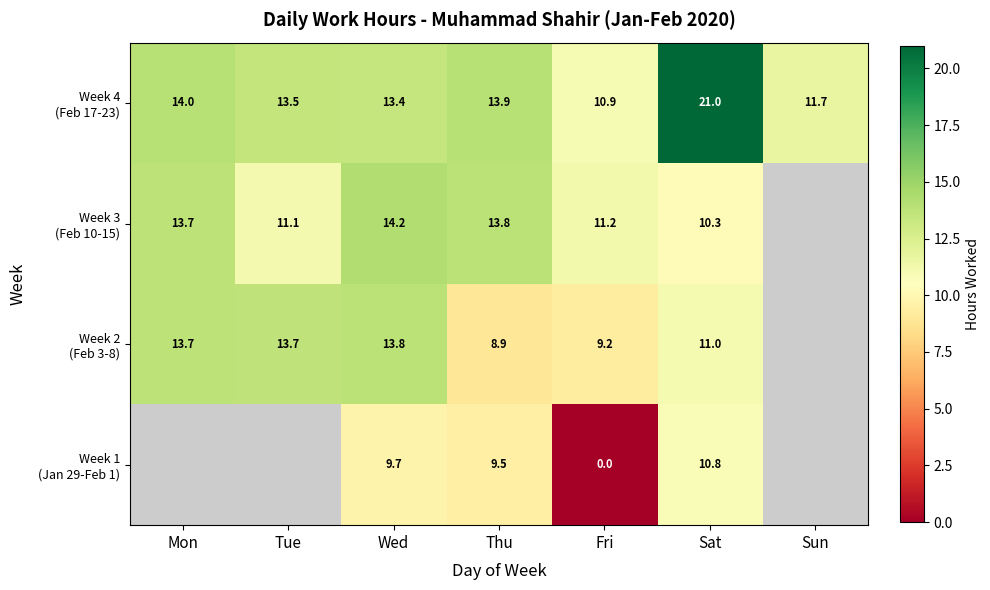

What is the difference between the highest and lowest values at Wed?

4.5